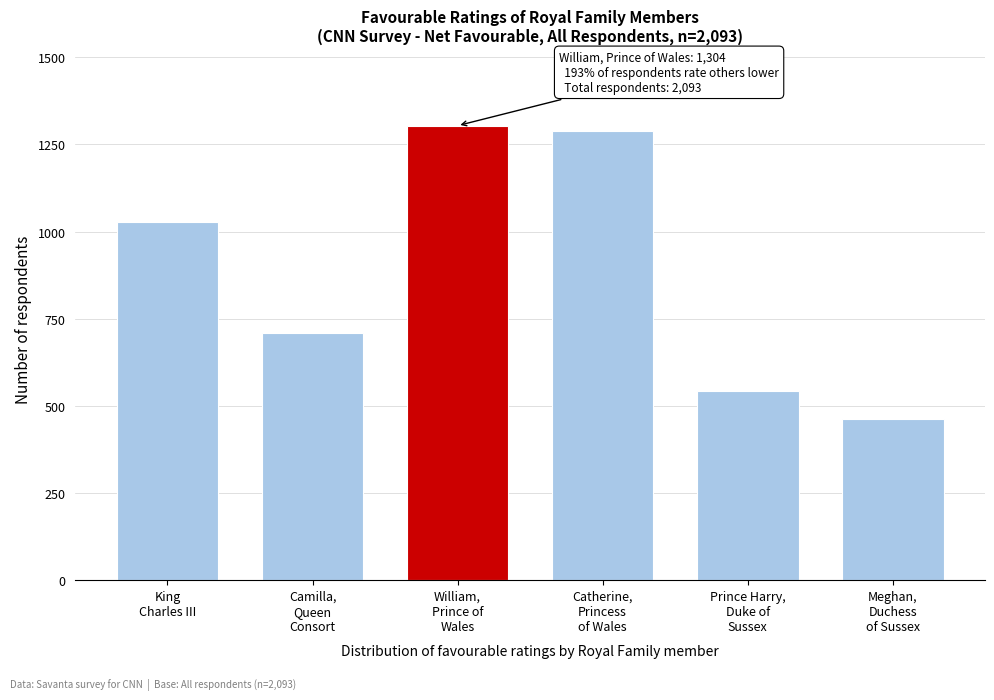

Reading left to right, list all the values displayed in this chart.

1028	708	1304	1288	544	462